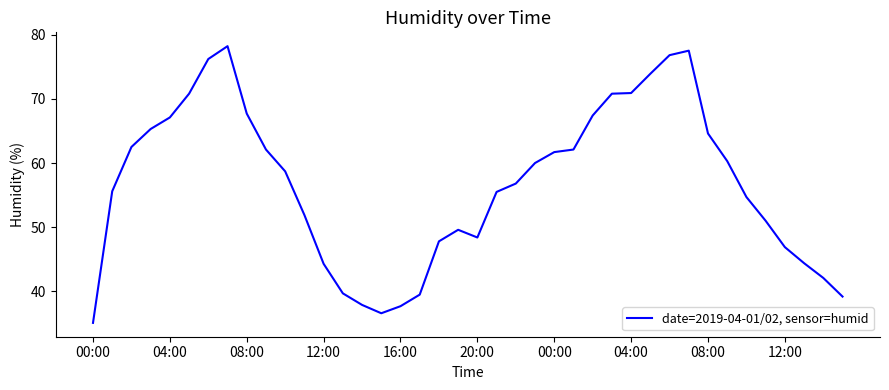

What is the difference between the maximum and minimum values?

43.1